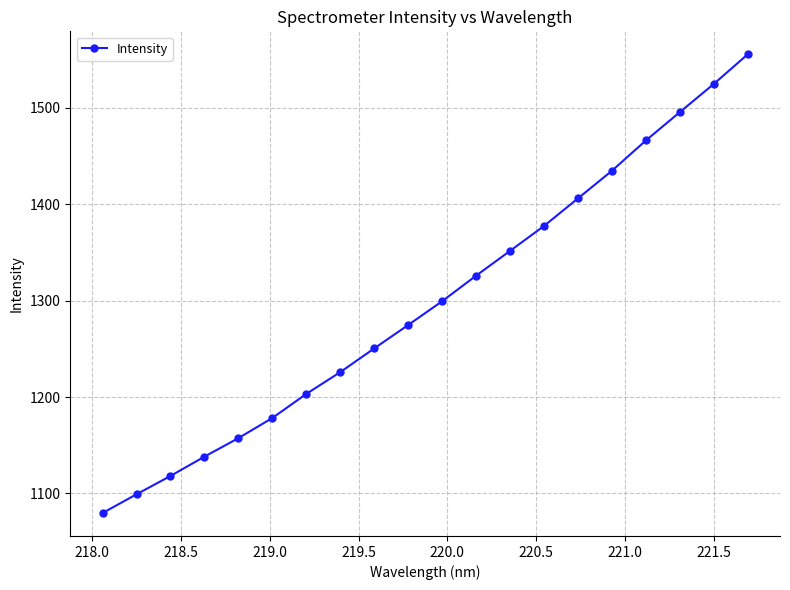

Reading left to right, transcribe all the data shown in this chart.

1079.7	1099.1	1118.1	1138.2	1157.4	1178.3	1203.3	1225.9	1250.4	1274.7	1299.4	1325.9	1351.6	1377.5	1406.0	1434.7	1466.1	1495.4	1524.6	1555.4